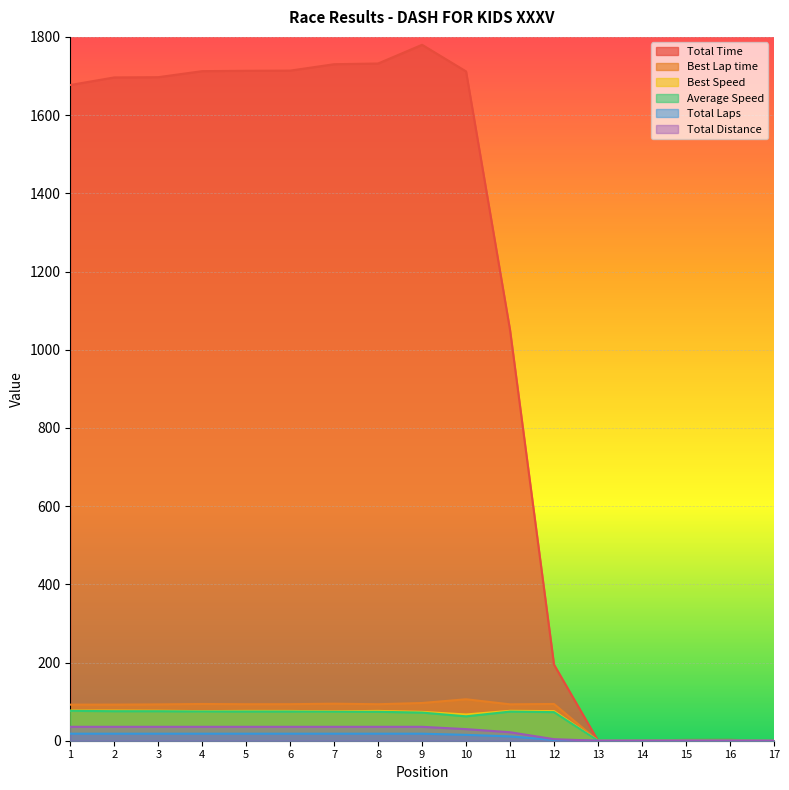

True or false: Total Distance and Best Speed cross at least once.

False